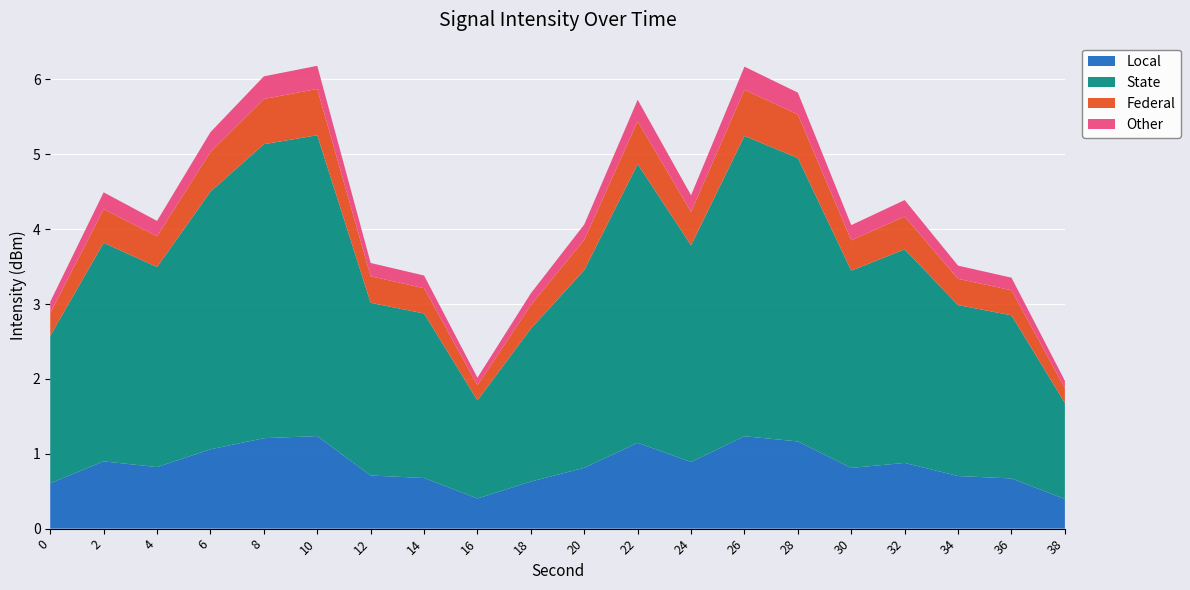

The Local series shows 1.1 at 22. True or false?

True